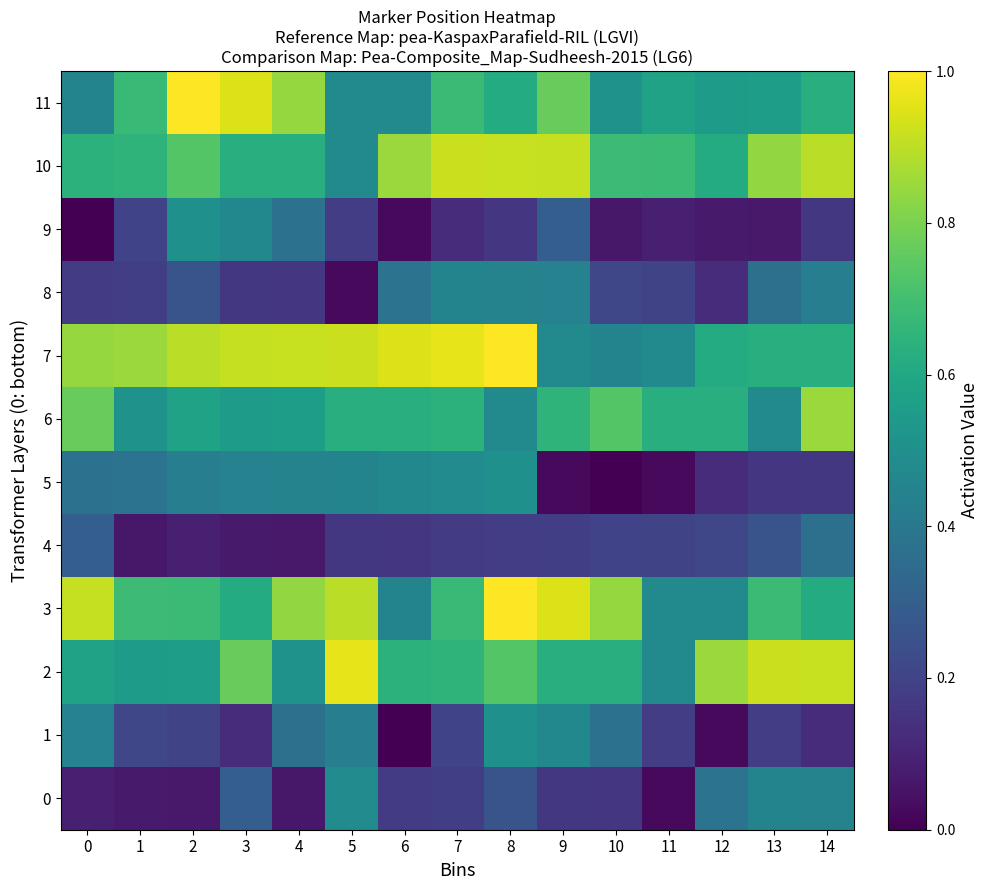

Rank the series at 2 from lowest to highest value.

0, 4, 1, 8, 5, 9, 2, 6, 3, 10, 7, 11